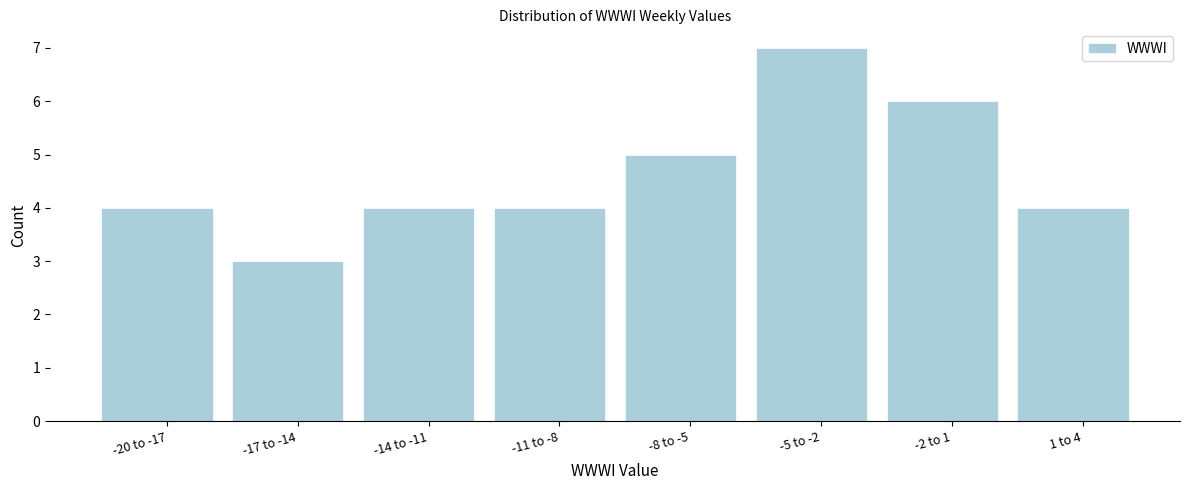

Reading left to right, extract all data points from this chart.

4	3	4	4	5	7	6	4